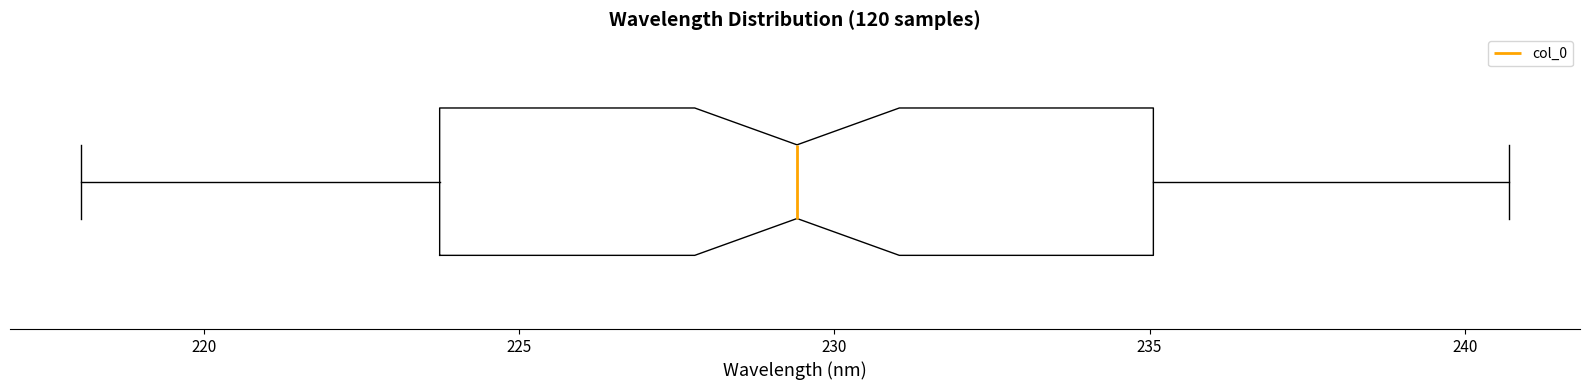

Transcribe this box plot: give where the median line is, the range the box spans, and where the two whiskers end, as read against the x-axis. The values are not printed on the chart, so give them approximately, as read against the axis.

median 229.5, box 223.5 to 235.0, whiskers 218.0 to 240.5